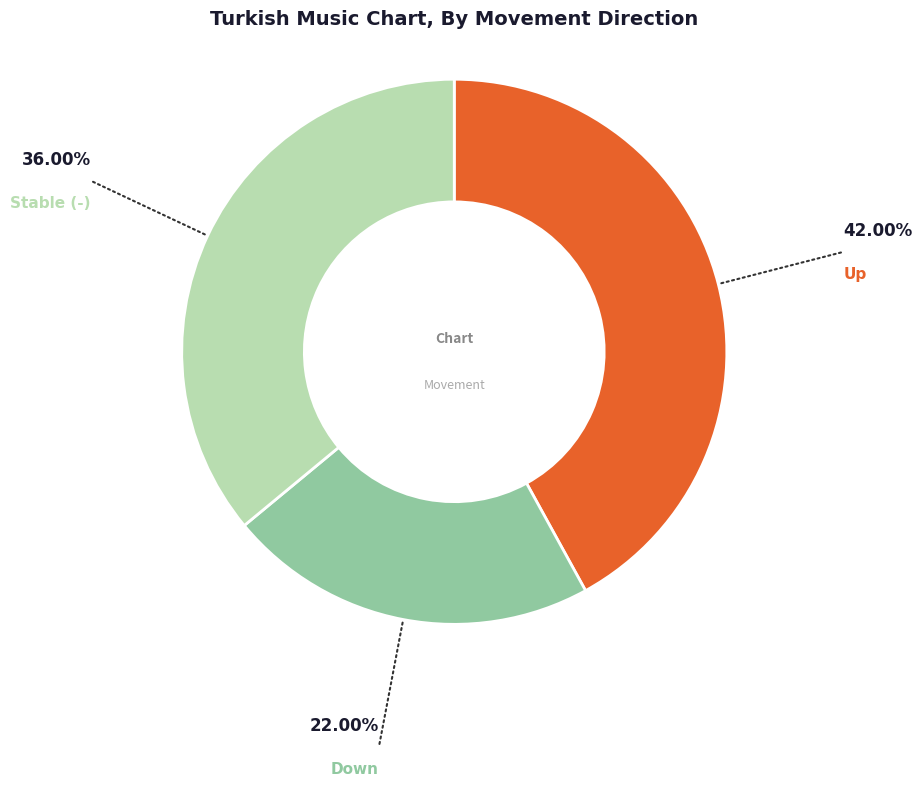

Is there any slice that represents more than half of the pie?

No